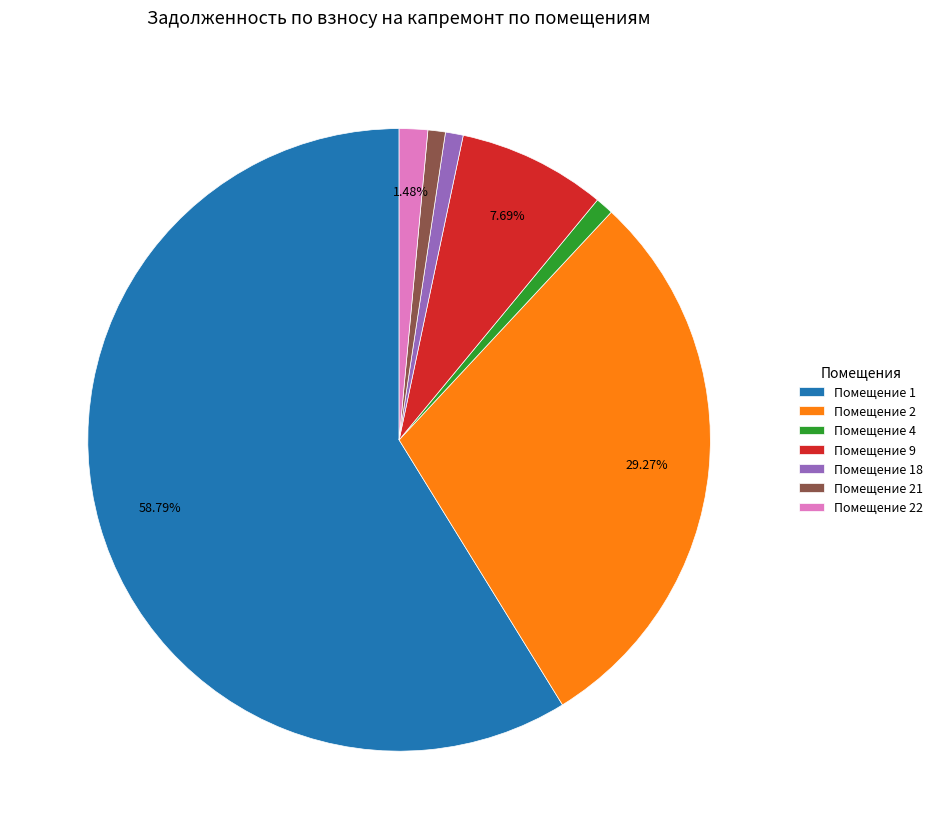

How many segments does this pie chart have?

7